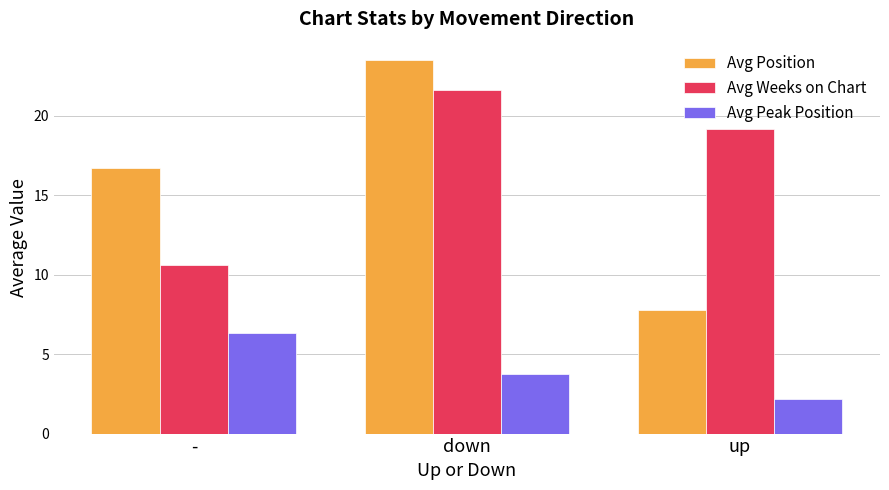

What is the difference between the maximum and second lowest values in the Avg Weeks on Chart series?

2.4